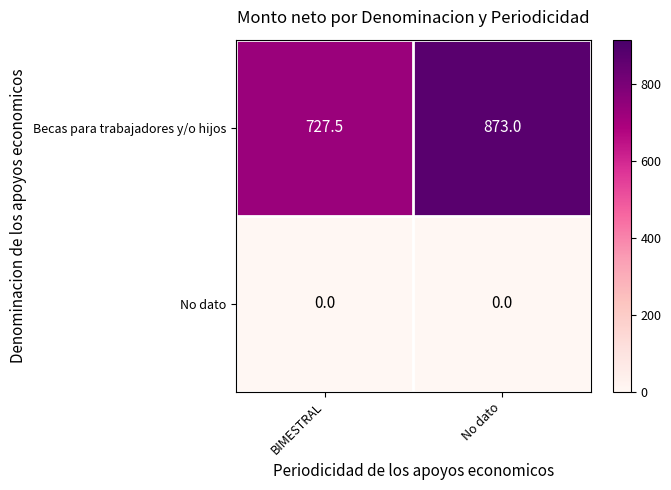

At which category is the sum across all series the highest?

No dato